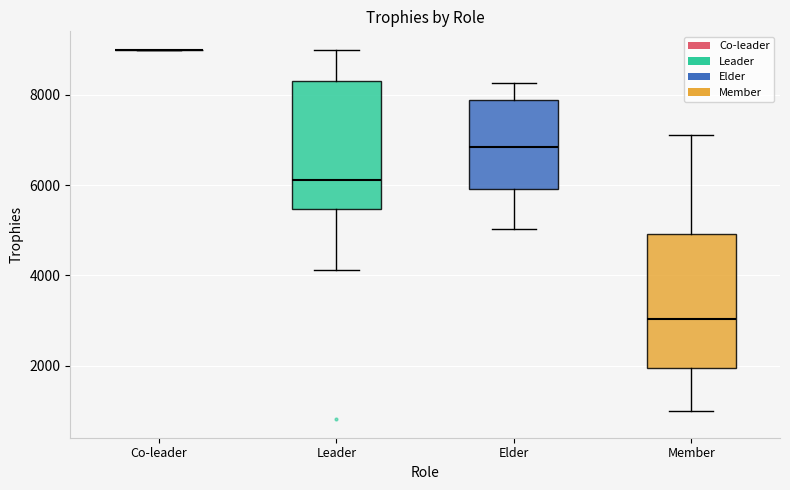

Where does the median line of the box for Elder sit on the y-axis? The values are not printed on the chart, so give them approximately, as read against the axis.

6800